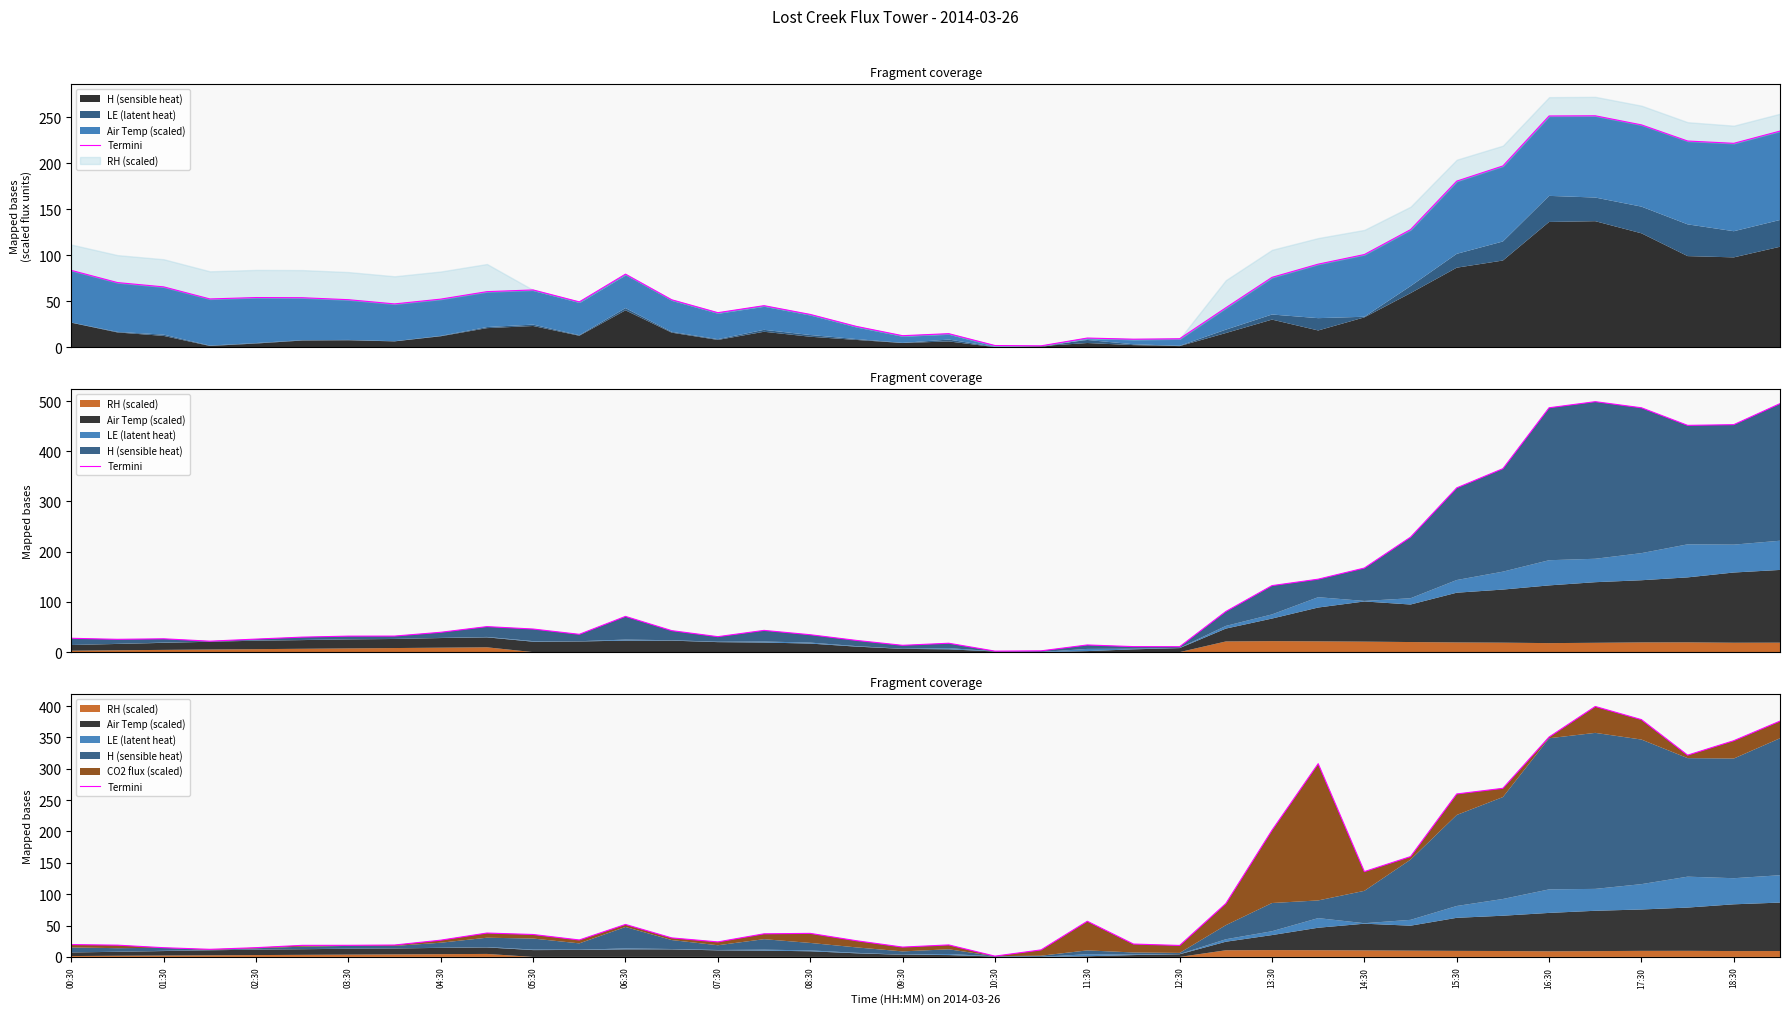

What is the difference between the maximum and minimum values?

398.1